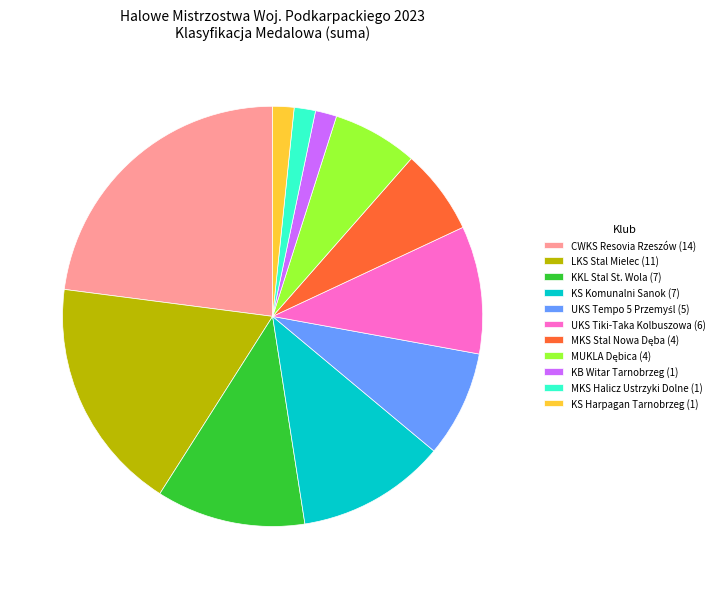

How many slices are in this pie chart?

11